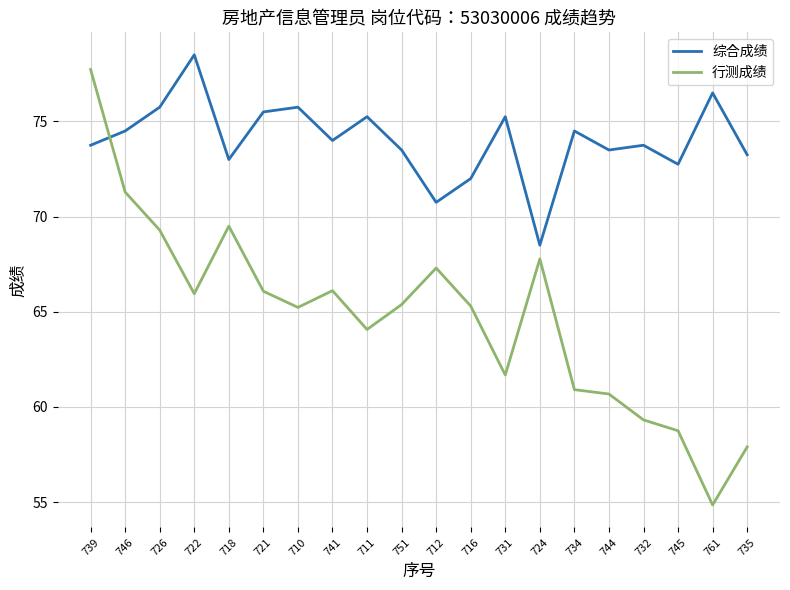

True or false: 行测成绩 and 综合成绩 cross at least once.

True